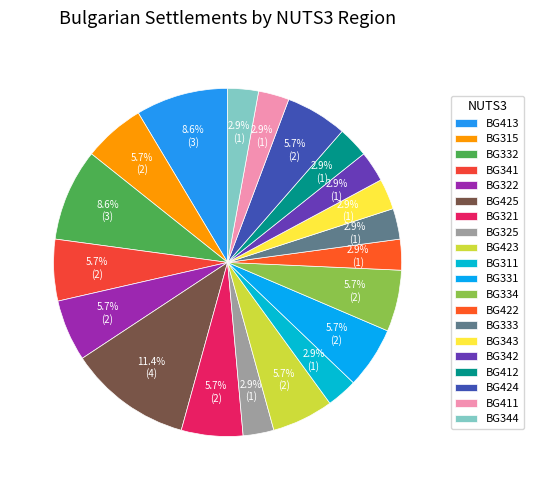

The BG424 slice represents 15% of the pie. True or false?

False